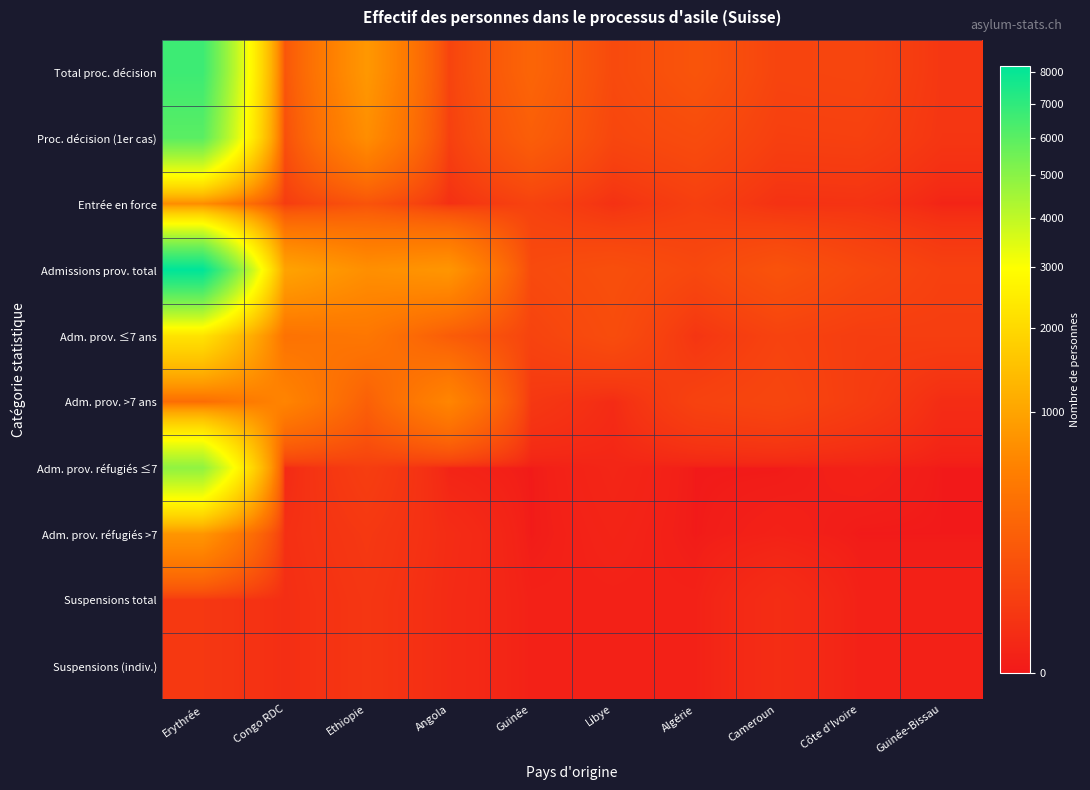

How many categories are shown in the chart?

10